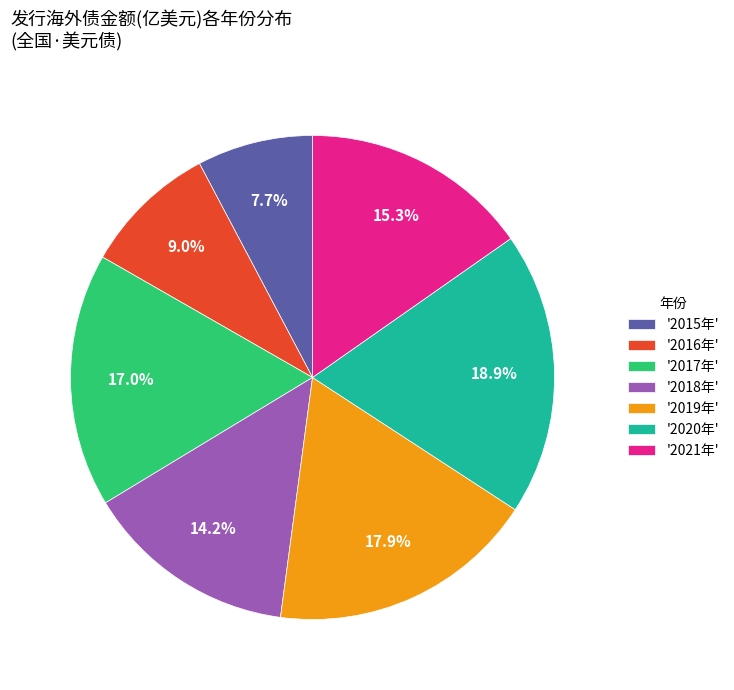

What is the ratio of the value at '2017年' to the value at '2016年'?

1.9